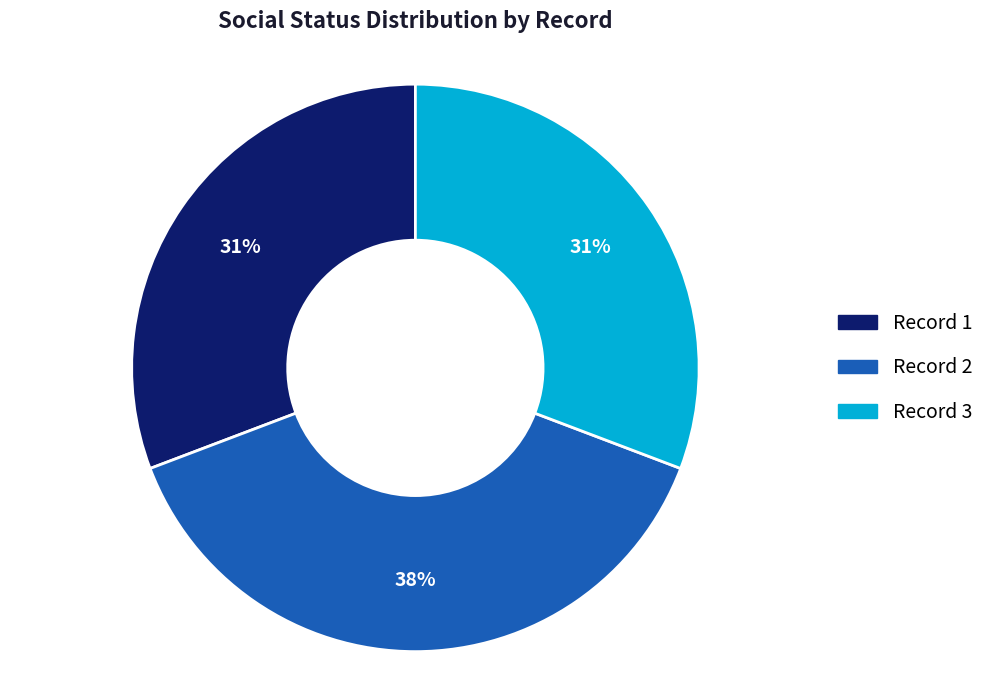

Does any single category account for the majority?

No